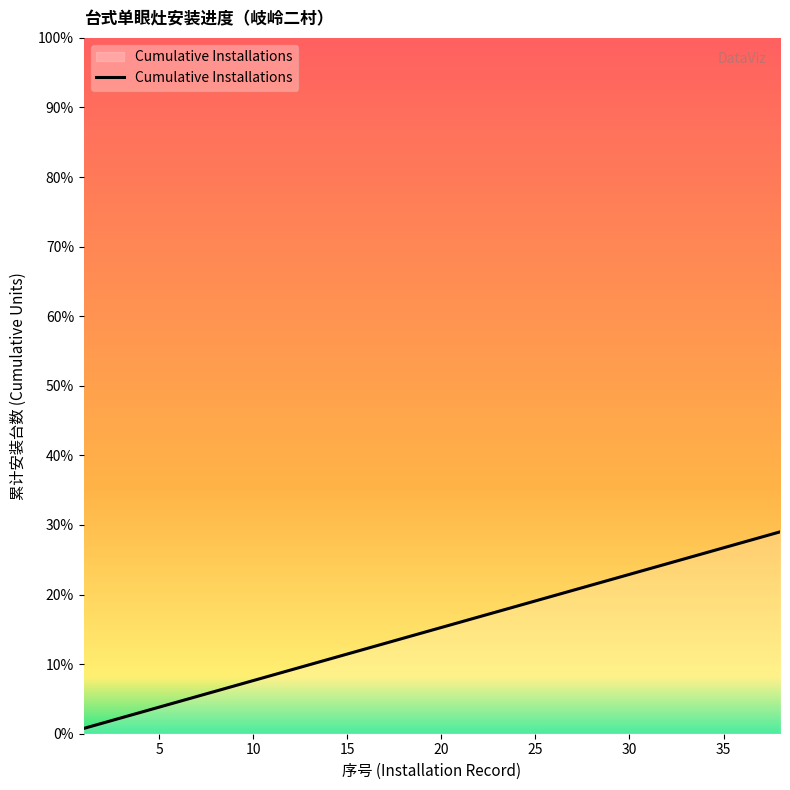

Does the chart display data point markers on the line(s)?

No